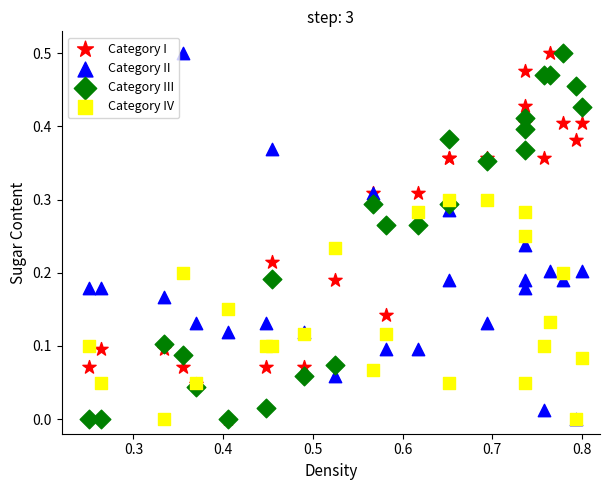

What are all the series names shown in the legend?

Category I, Category II, Category III, Category IV